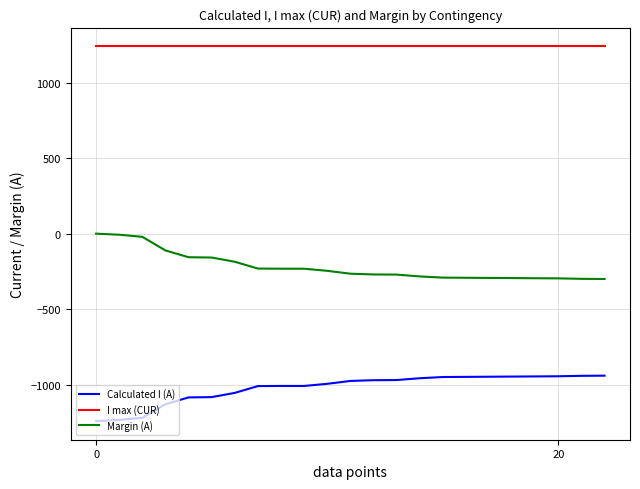

List the series in order of their peak value, lowest first.

Calculated I (A), Margin (A), I max (CUR)